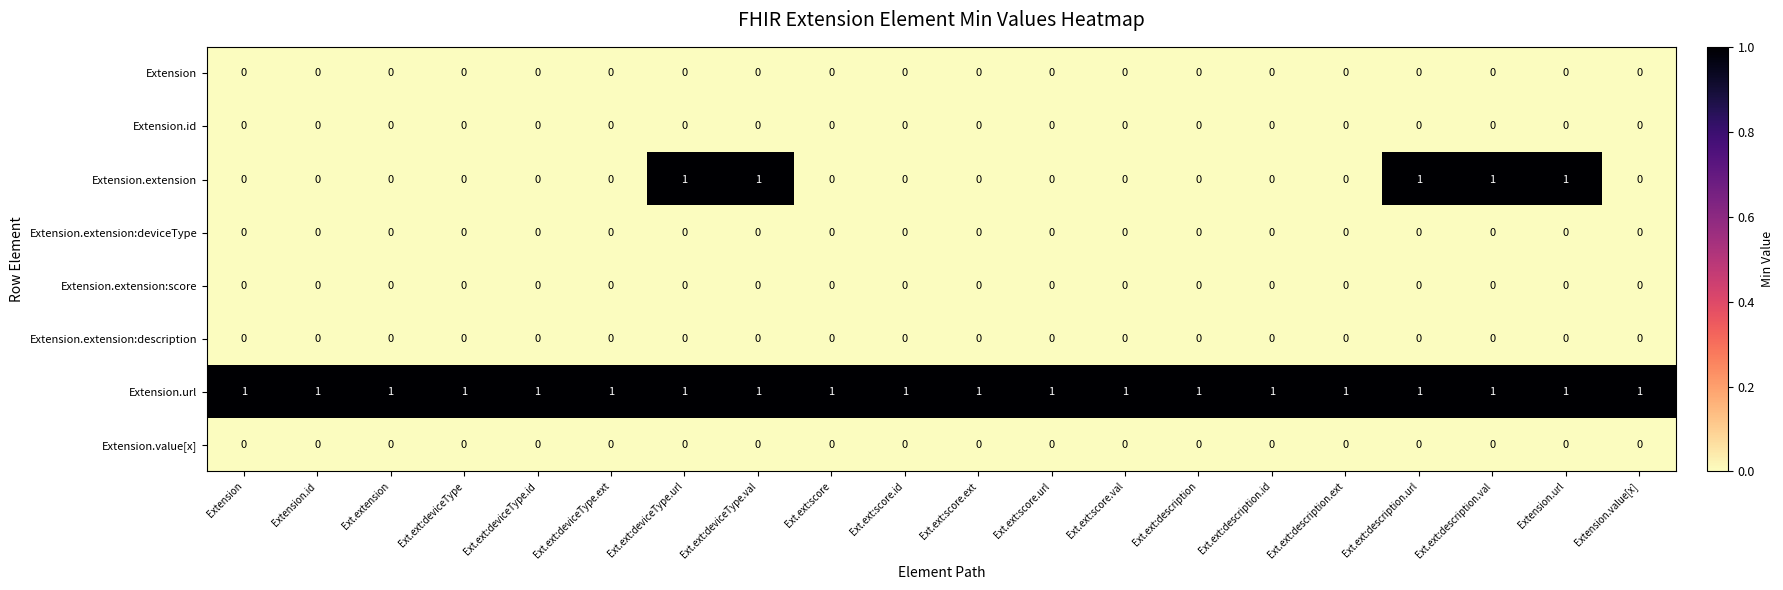

Which series has the largest total across all categories?

Extension.url